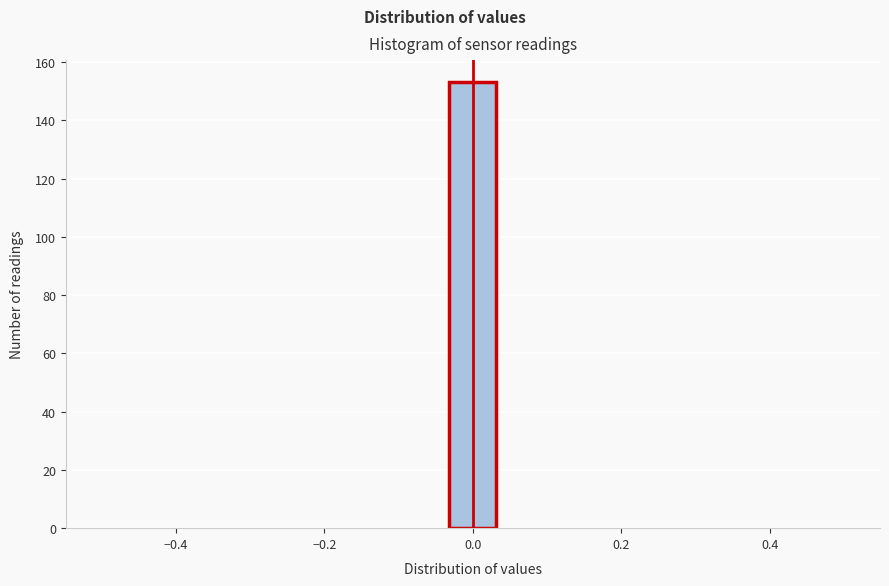

Around what value on the x-axis is the tallest bar? Give the approximate position of its centre, as read against the axis.

0.00